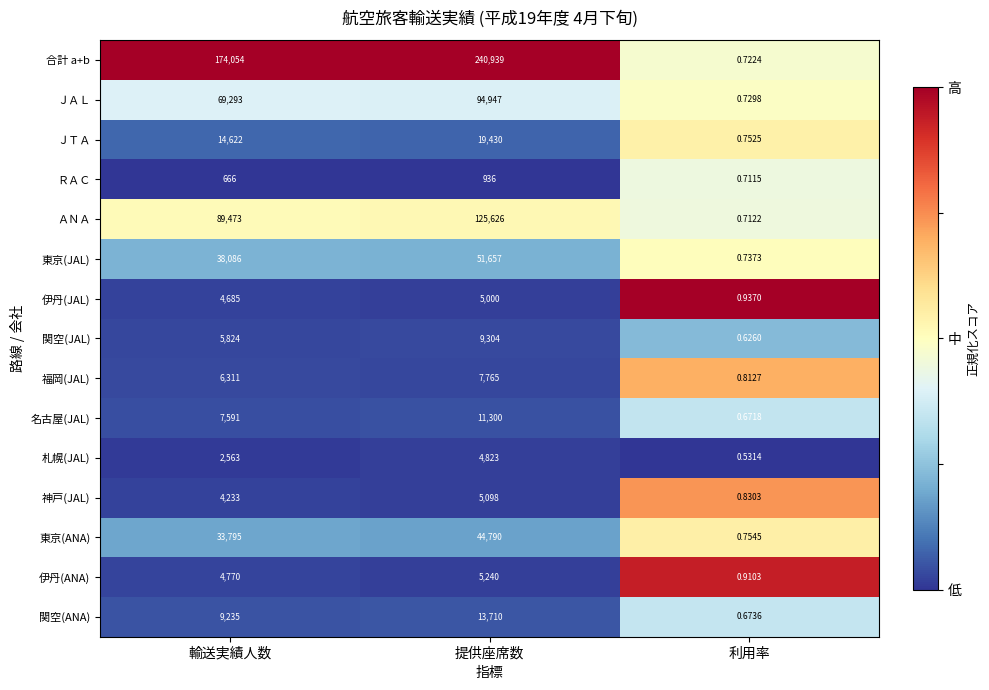

Where is 福岡(JAL) nearest to the value 3882?

輸送実績人数